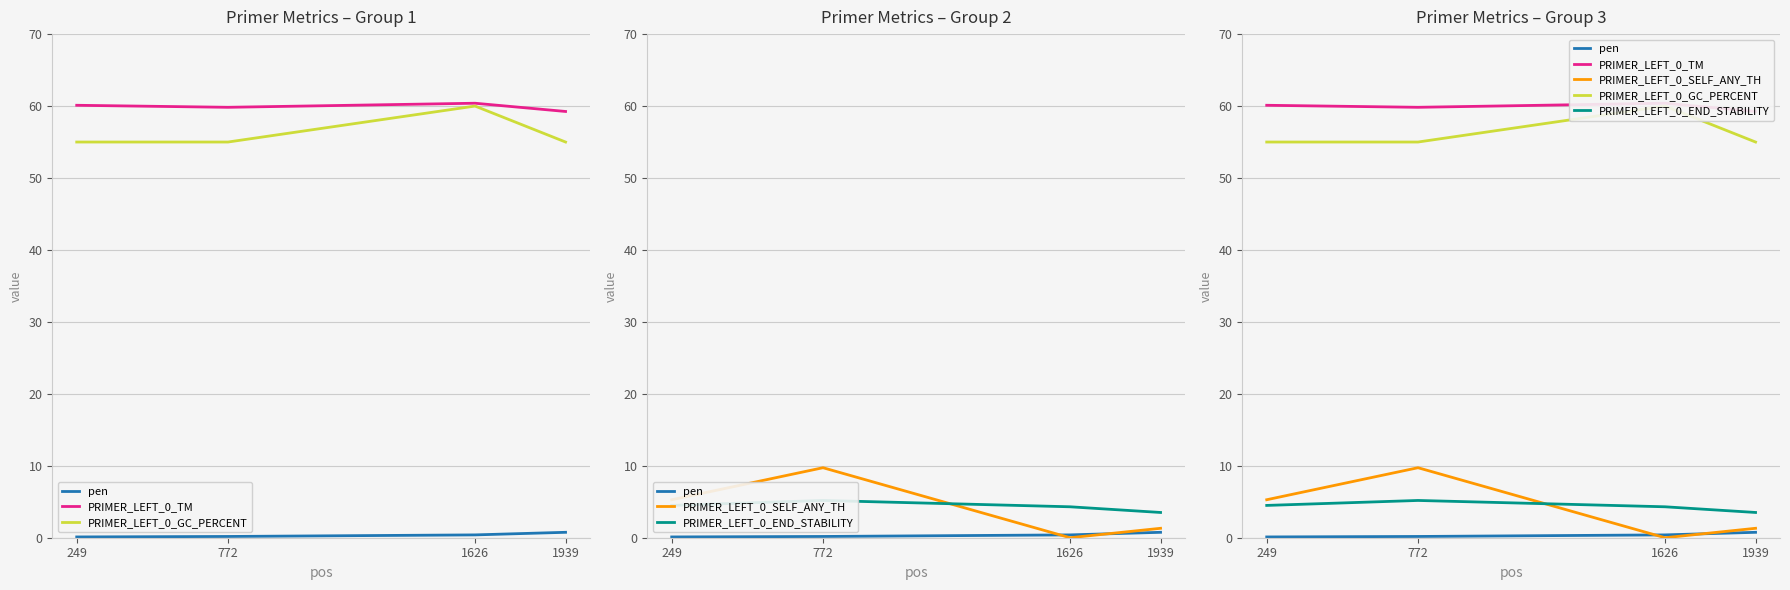

Which series has the widest spread of values?

PRIMER_LEFT_0_SELF_ANY_TH